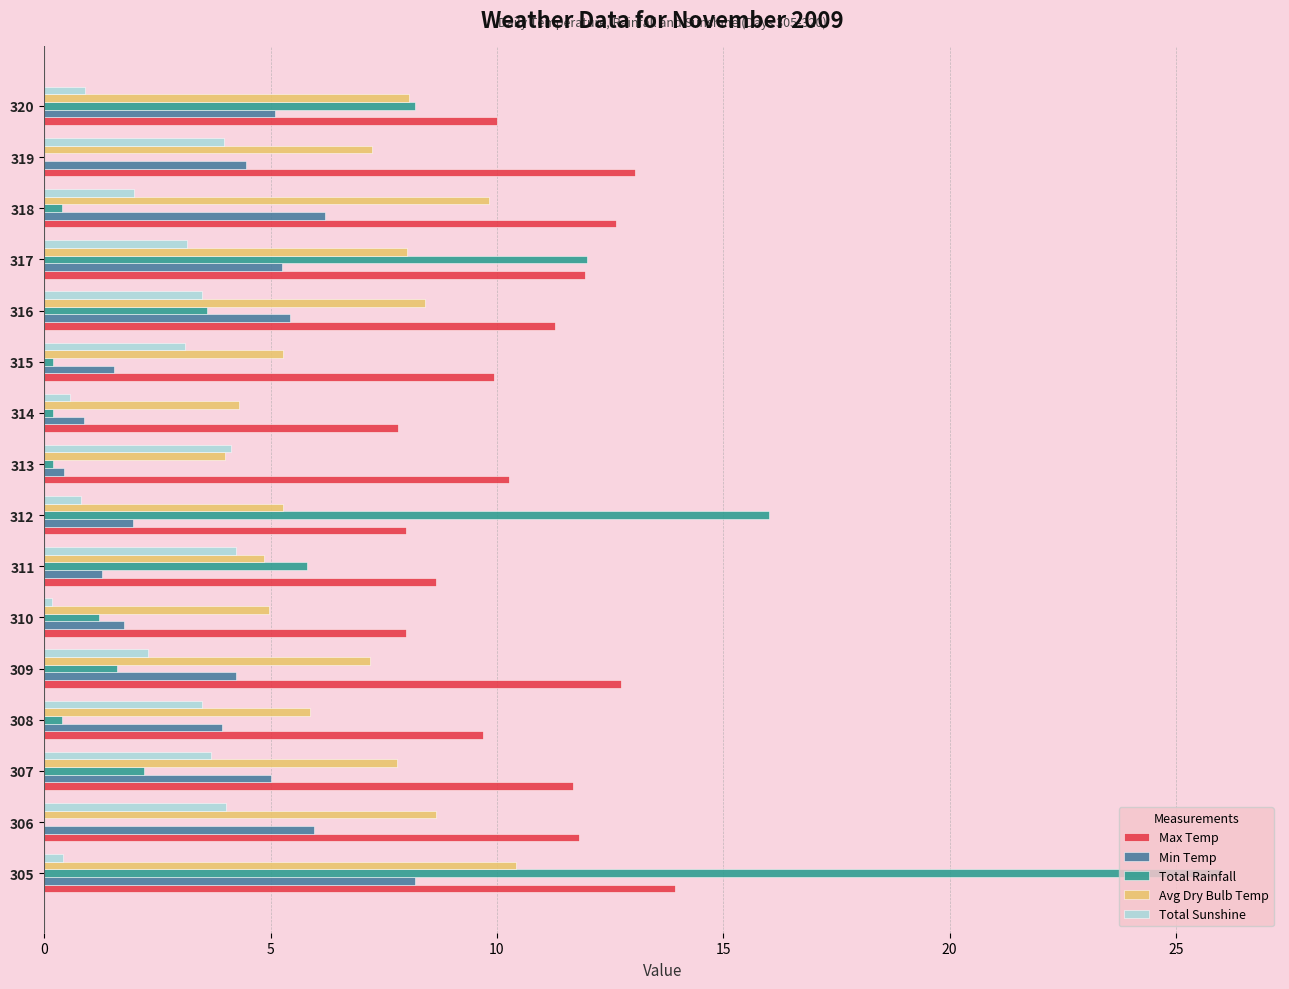

How many series are shown in this chart?

5